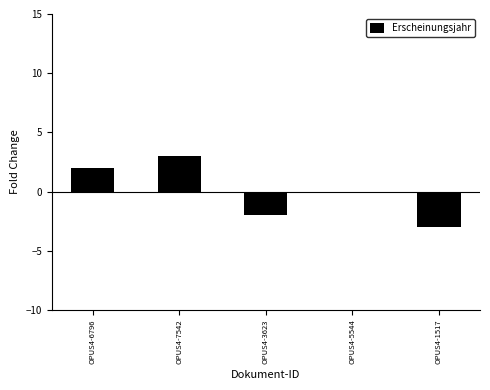

Where is the data nearest to the value 0?

OPUS4-5544